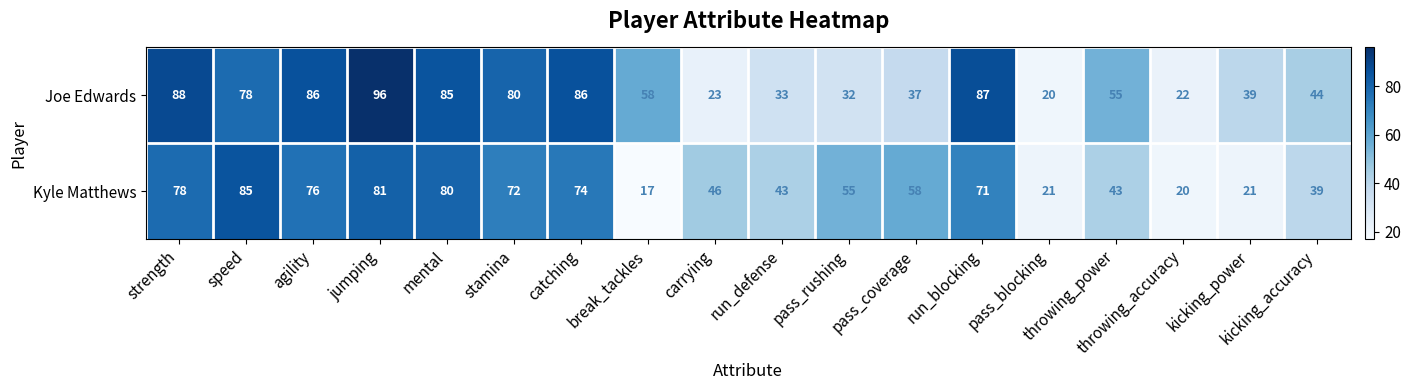

What is the difference between the Kyle Matthews values at kicking_accuracy and jumping?

42